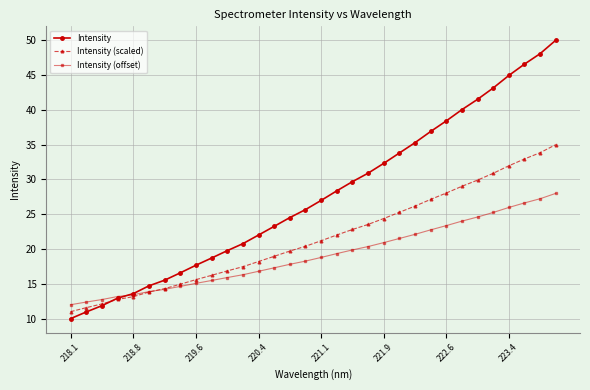

How many series are shown in this chart?

3